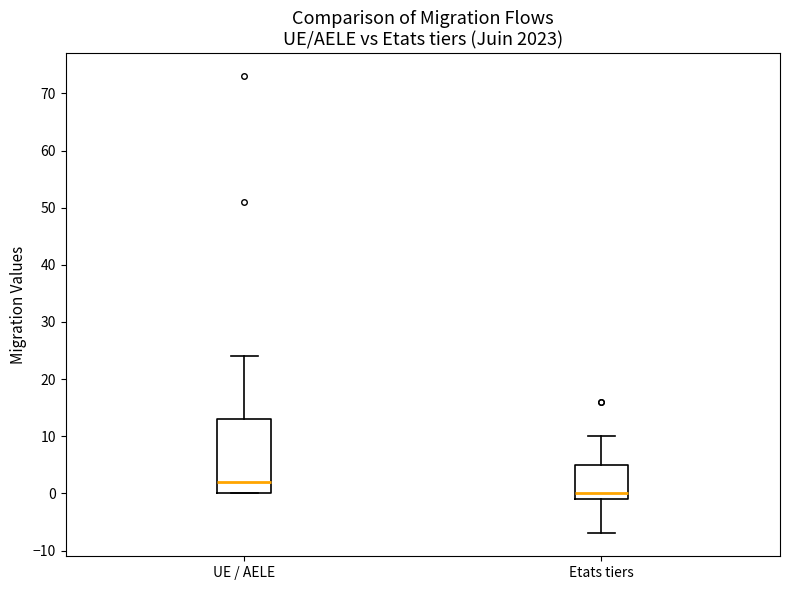

Reading left to right, read every box against the y-axis: the position of its median line, the range the box covers, and the ends of its whiskers. The values are not printed on the chart, so give them approximately, as read against the axis.

UE / AELE: median 2, box 0 to 13, whiskers 0 to 24
Etats tiers: median 0, box -1 to 5, whiskers -7 to 10